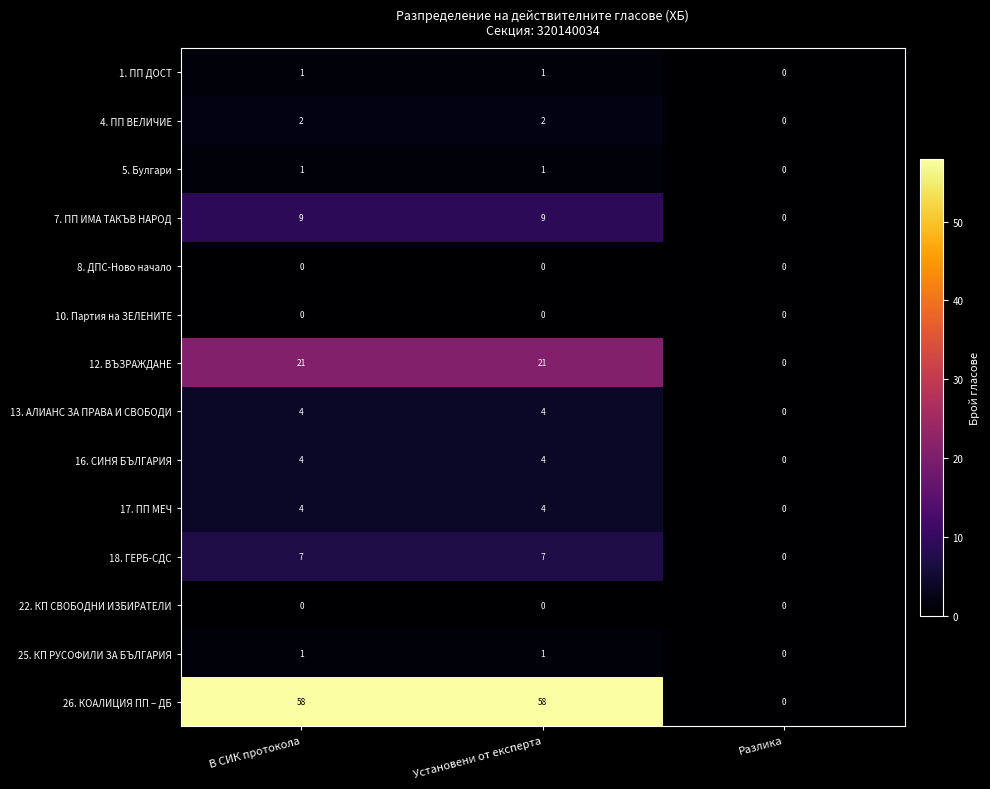

Which series has the largest range (max minus min)?

26. КОАЛИЦИЯ ПП – ДБ